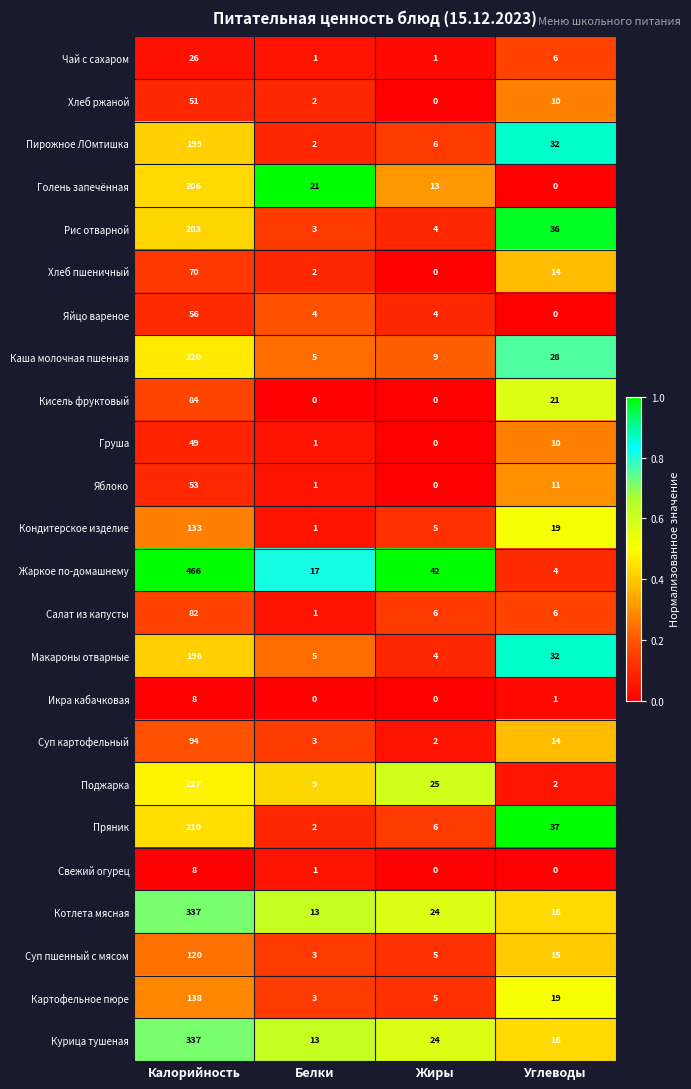

Read the Картофельное пюре value at Калорийность.

138